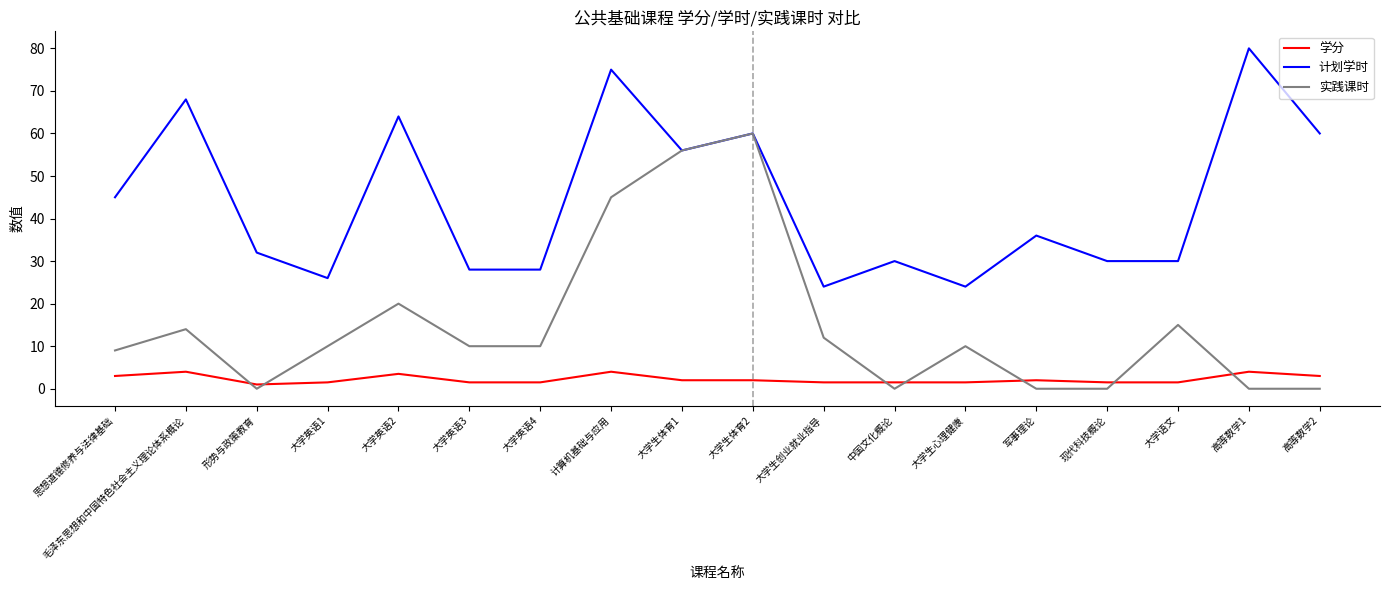

Rank the series at 大学生心理健康 from highest to lowest value.

计划学时, 实践课时, 学分